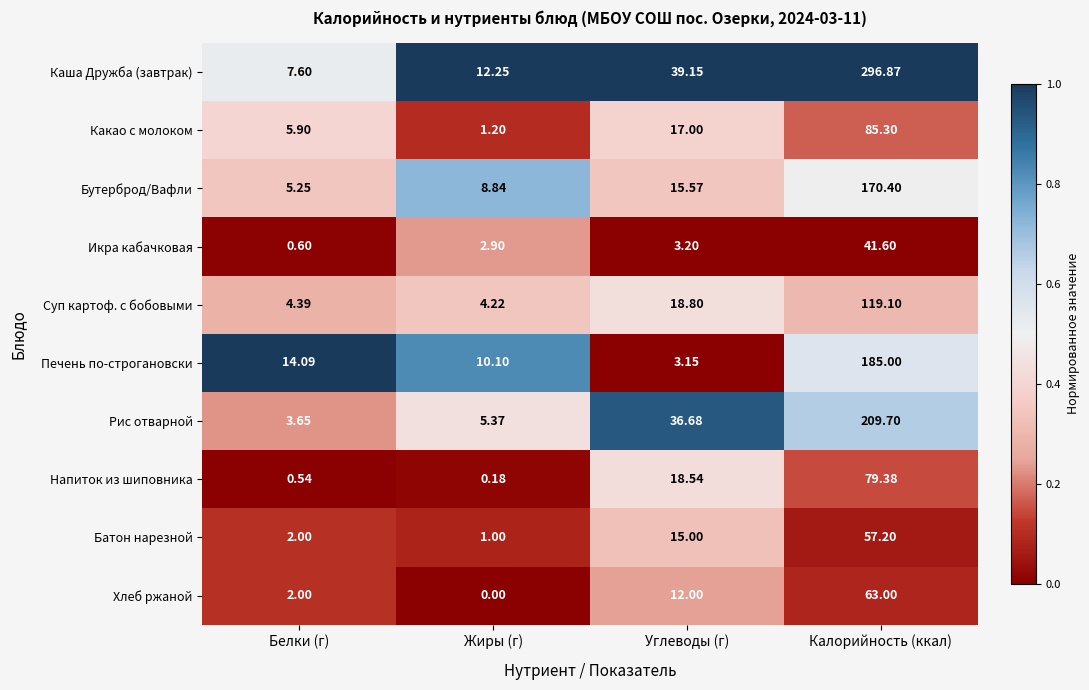

At which category is the sum across all series the highest?

Калорийность (ккал)